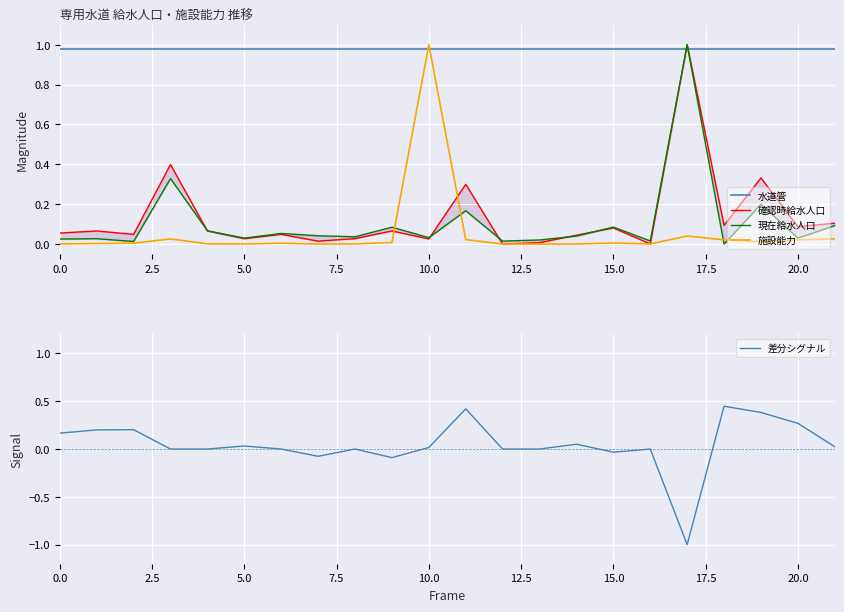

How many intersections are there between 施設能力 and 水道管?

2